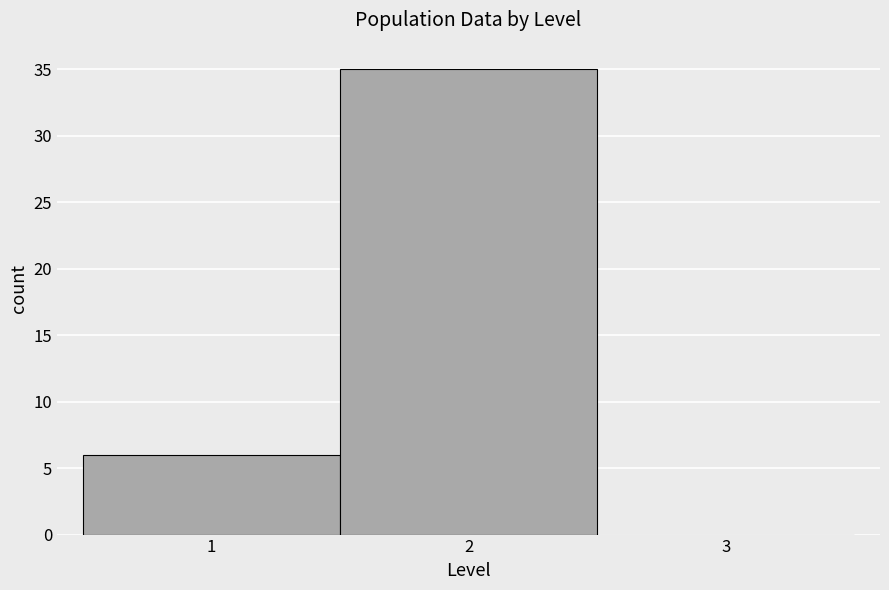

Over which range of the x-axis is the bar tallest?

1.5 to 2.5